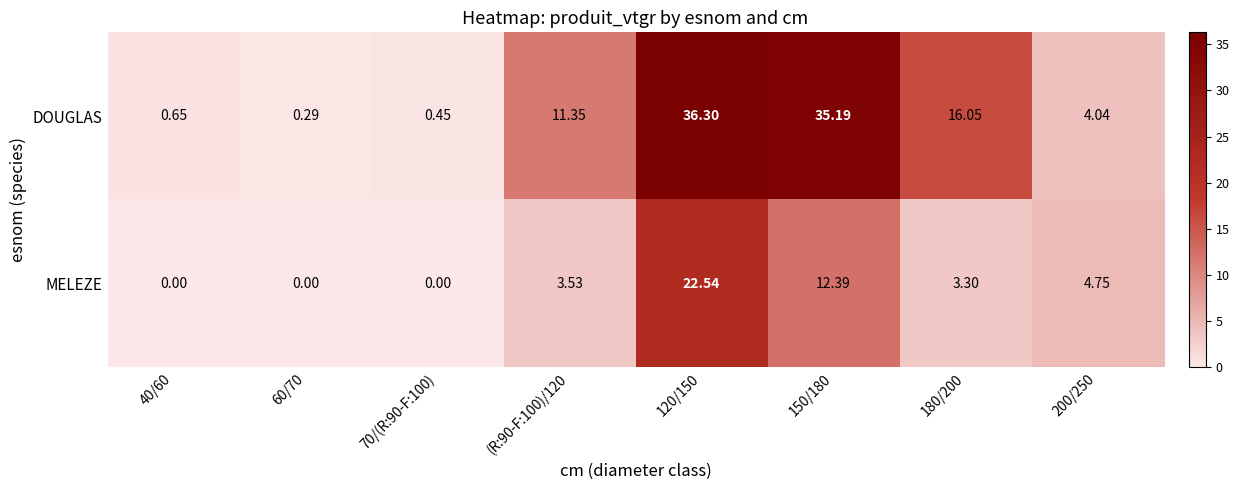

Rank the series by their average value, from highest to lowest.

DOUGLAS, MELEZE